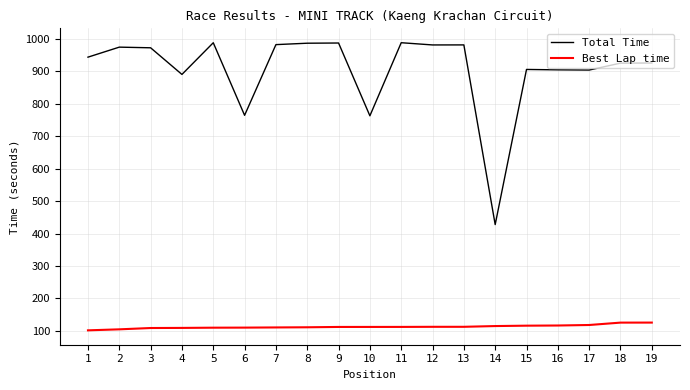

True or false: Total Time and Best Lap time intersect in this chart.

False